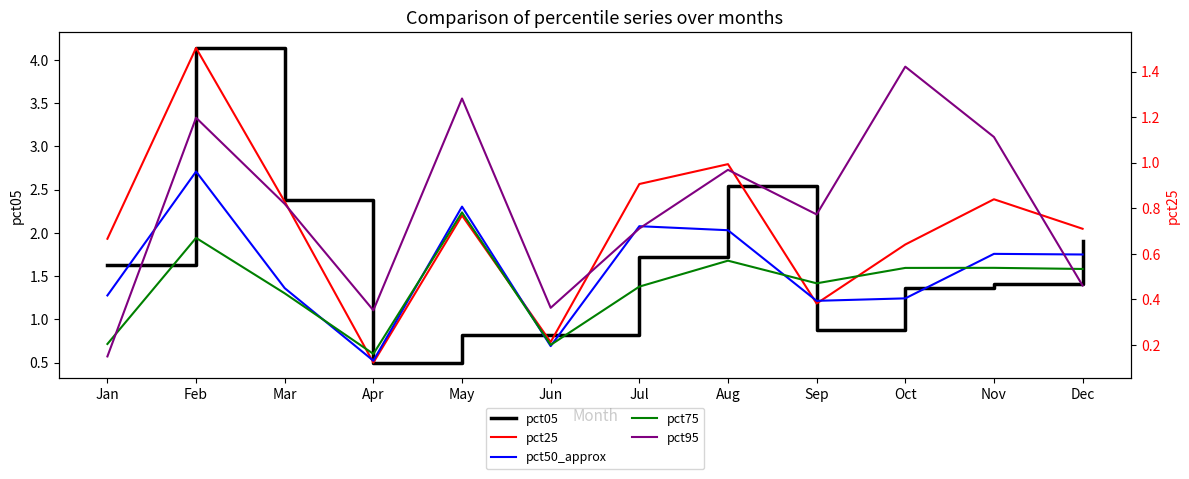

How many data points does each series have?

12